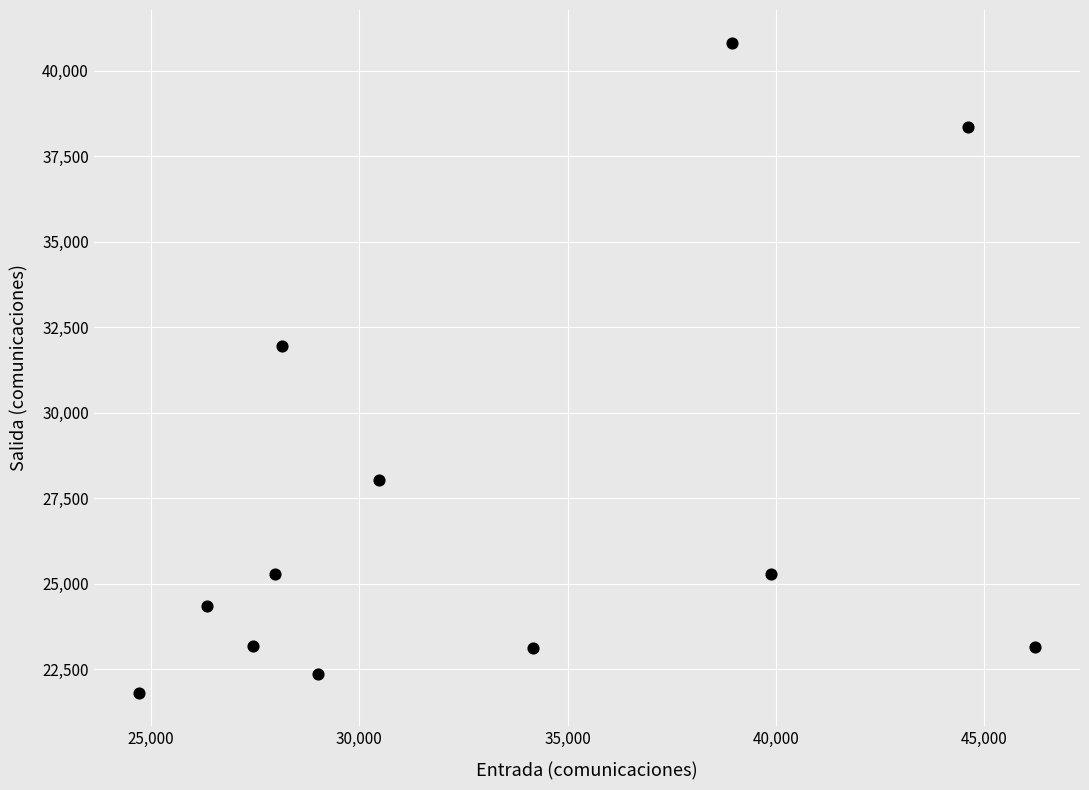

What Y value in the scatter plot is closest to 31304?

31961